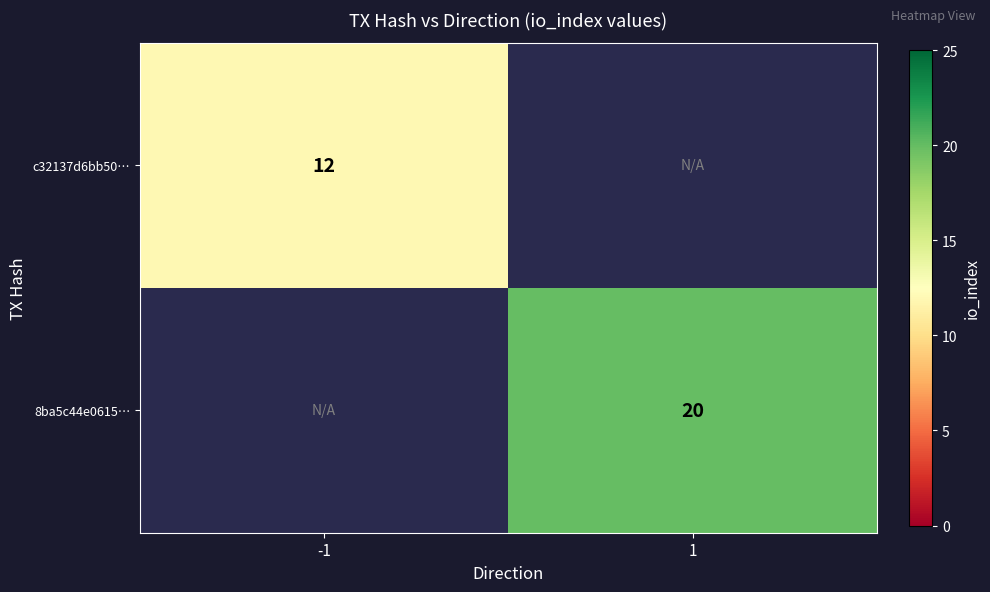

True or false: c32137d6bb50… has a value of 12 at -1.

True